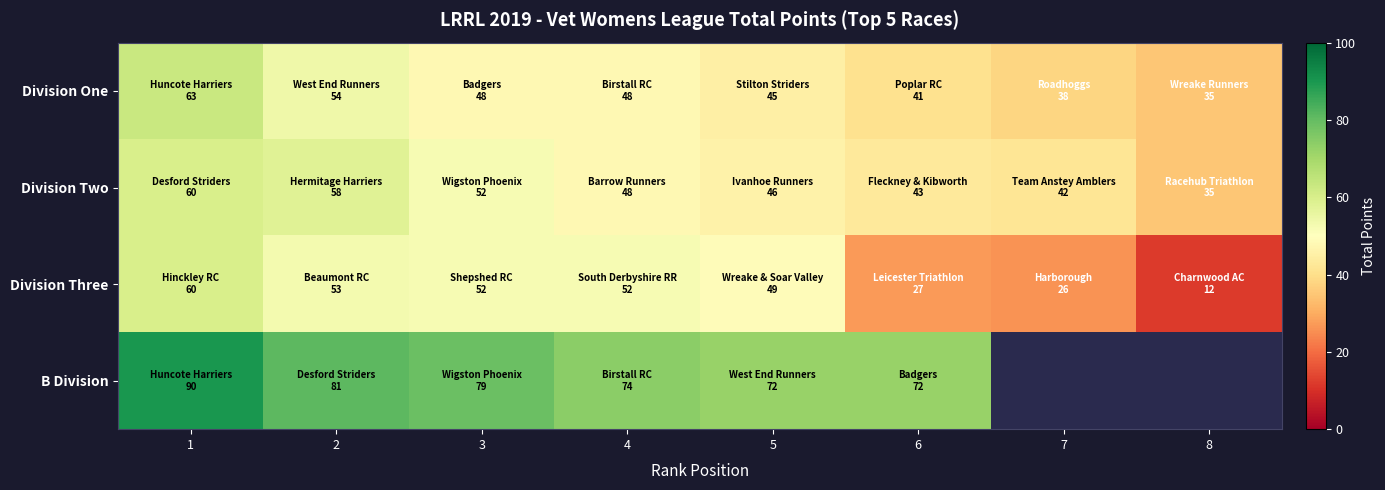

Where is Division Three nearest to the value 36?

6